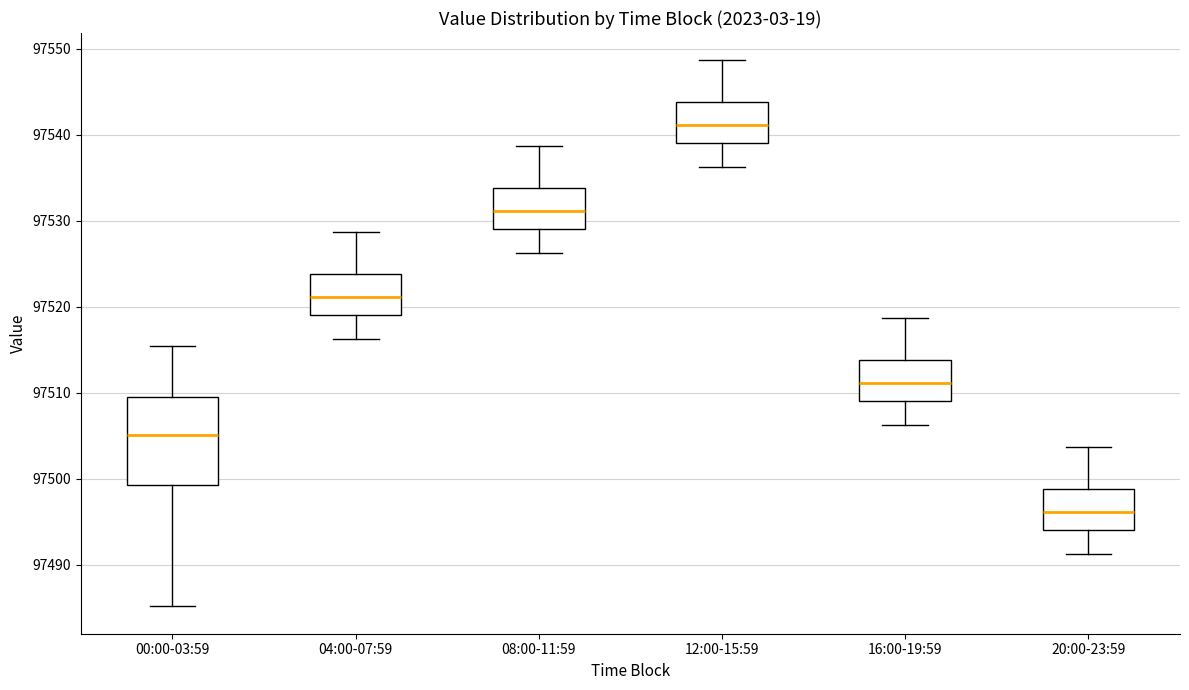

Which box has the lowest median line?

20:00-23:59